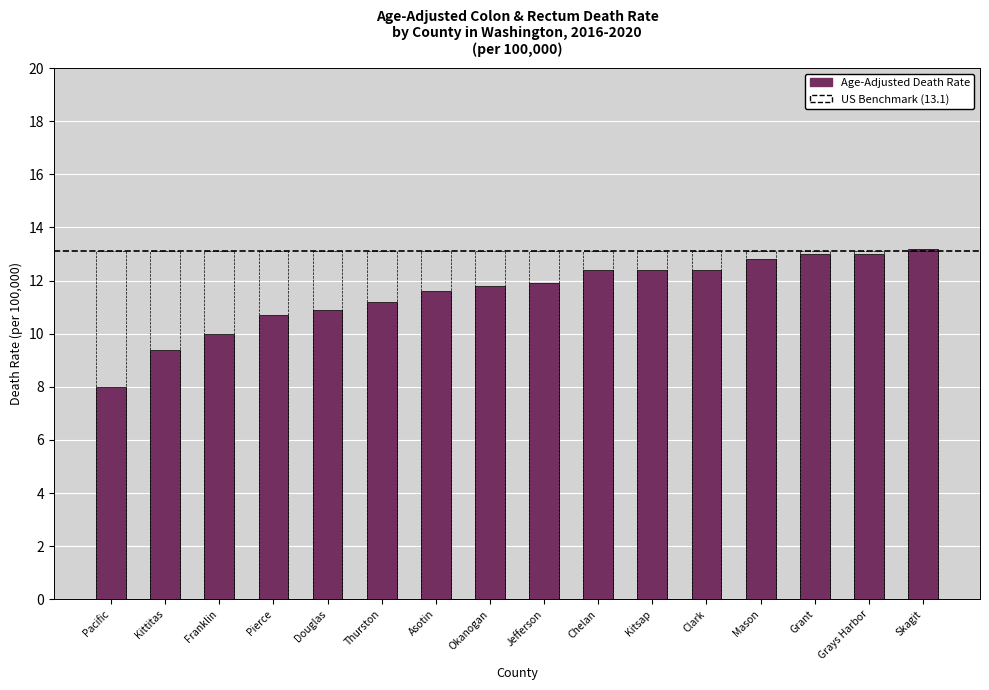

Rank the series by their average value, from lowest to highest.

Age-Adjusted Death Rate, US Benchmark (13.1)